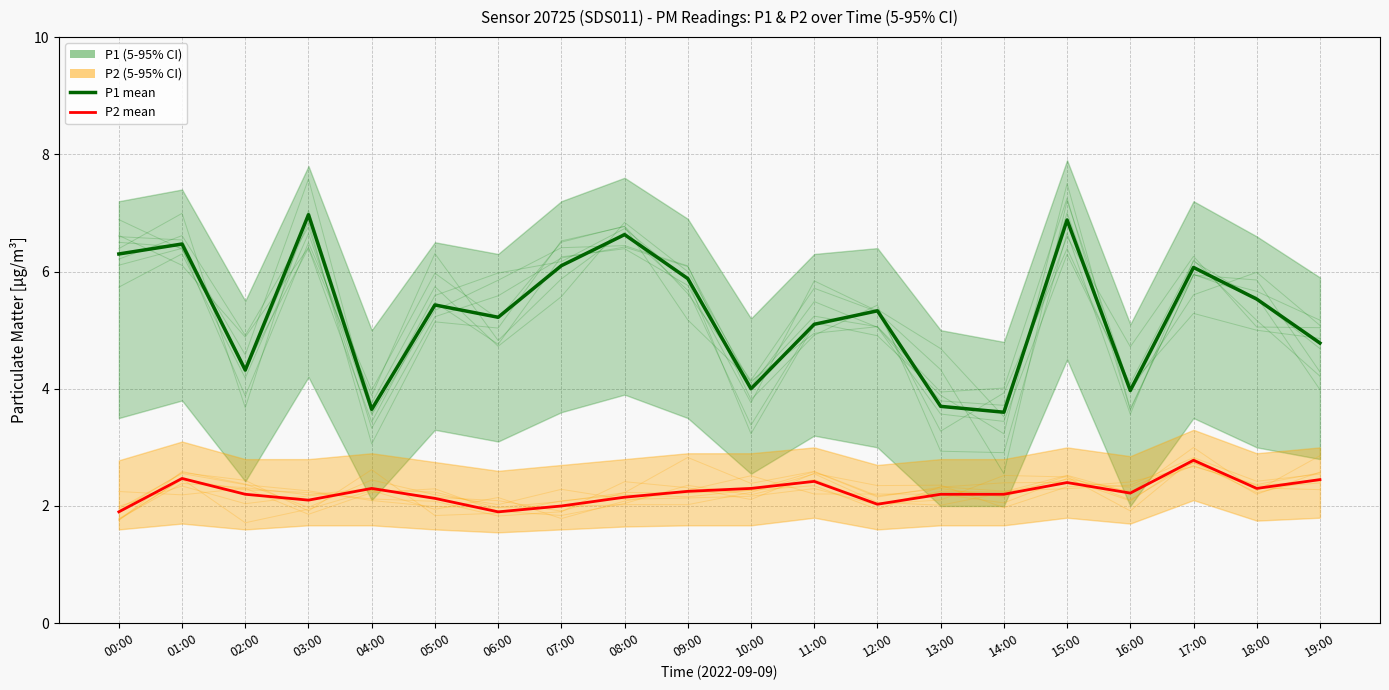

What position from the right is 00:00?

20